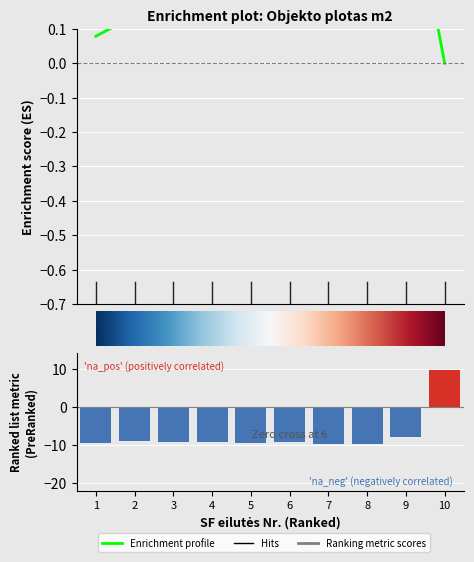

Rank the categories by value from lowest to highest.

7, 8, 1, 5, 6, 3, 4, 2, 9, 10